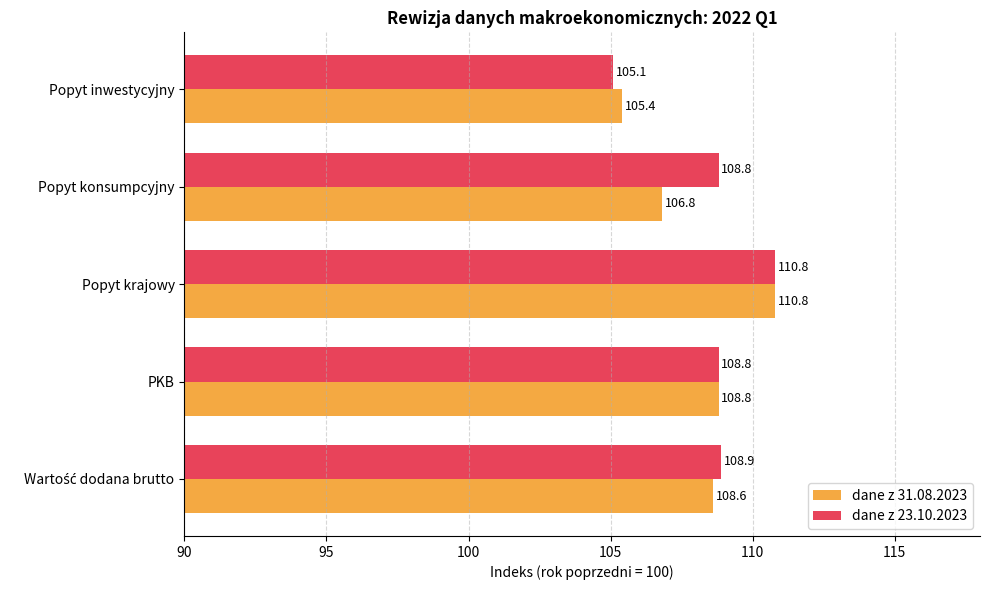

Rank the series by their average value, from lowest to highest.

dane z 31.08.2023, dane z 23.10.2023